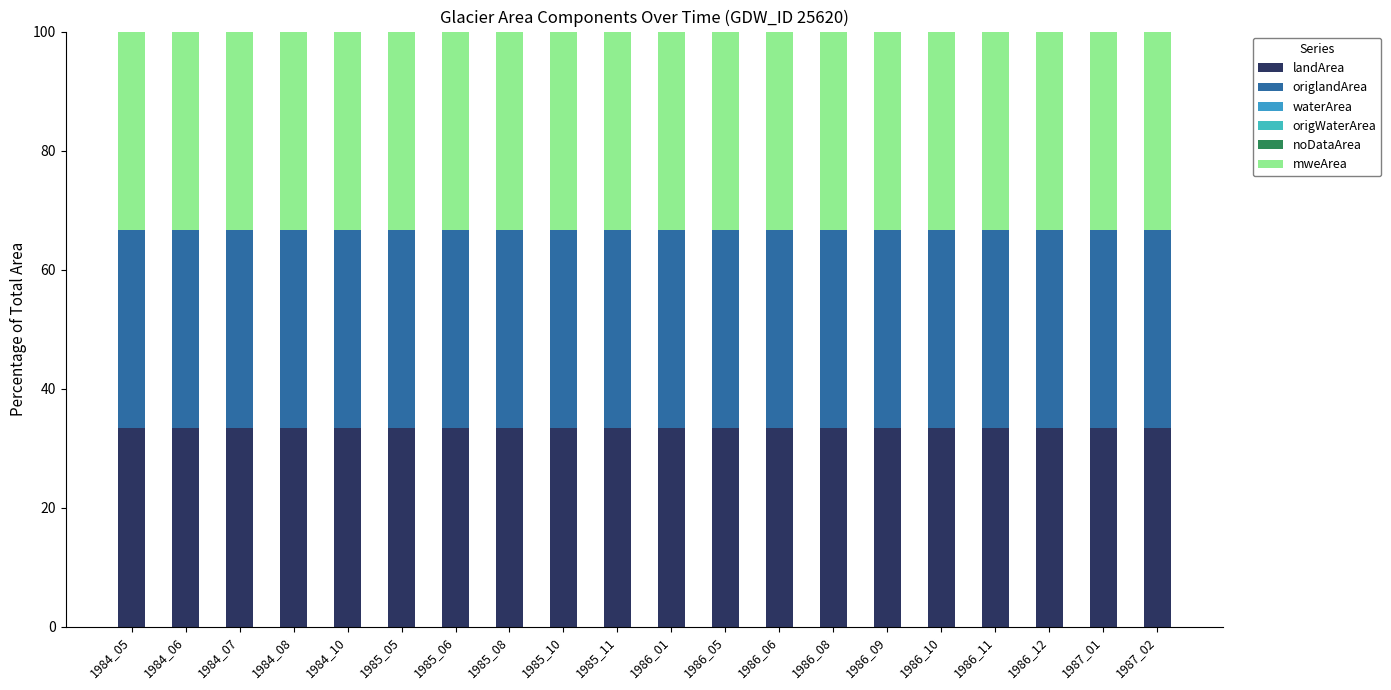

How many distinct data groups are displayed?

6